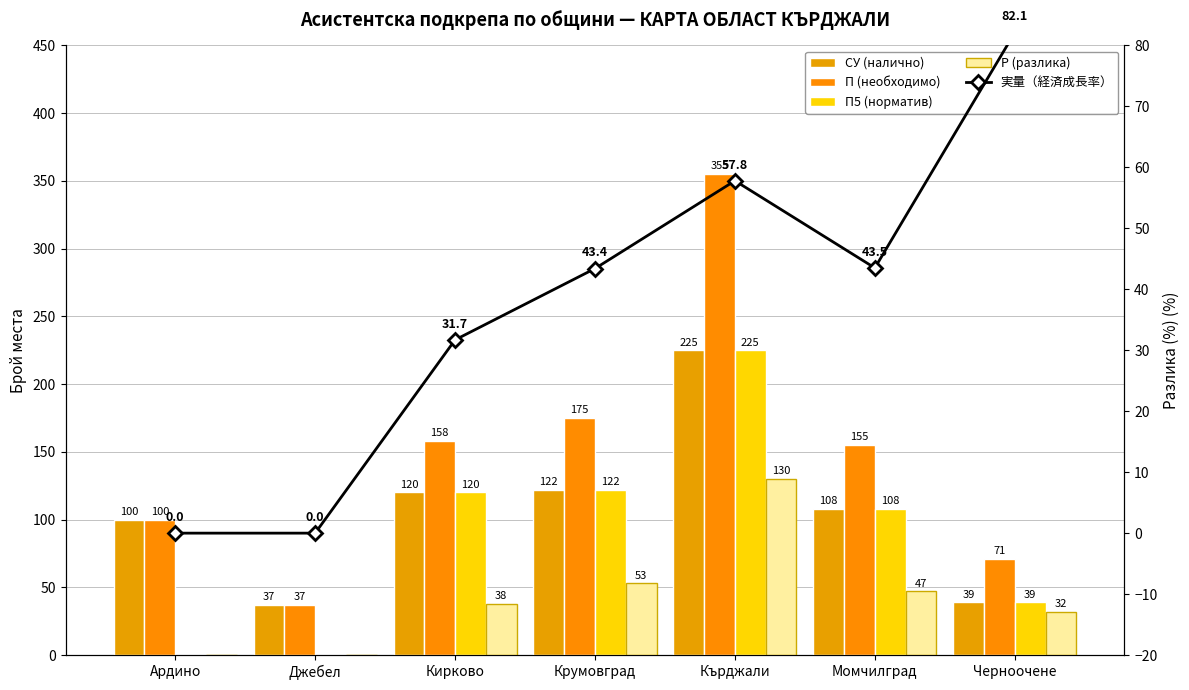

True or false: СУ (налично) has a value of 37.0 at Джебел.

True